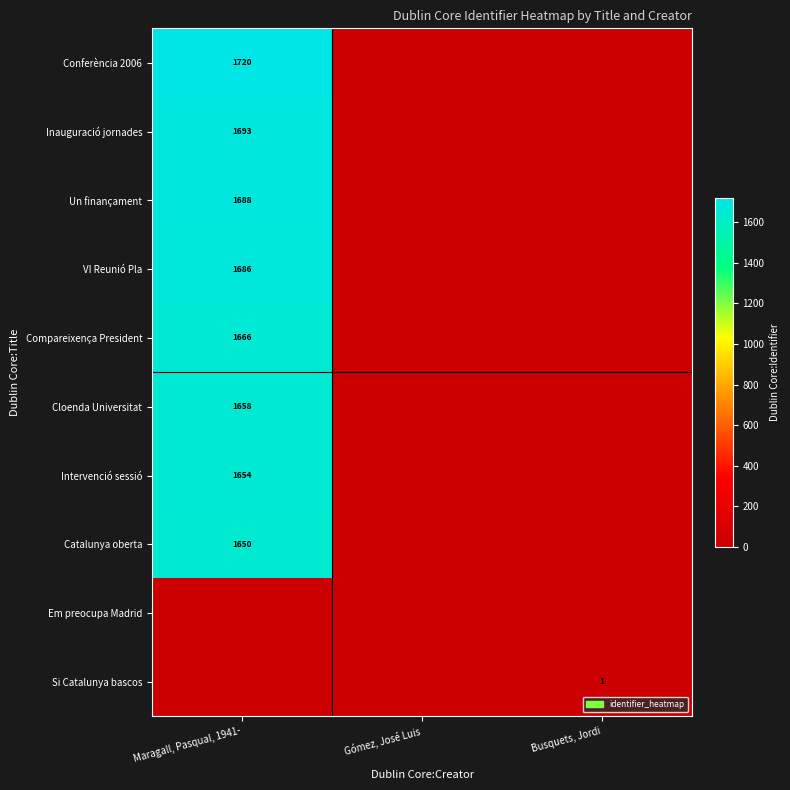

The value of Un finançament at Maragall, Pasqual, 1941- is 1688. True or false?

True